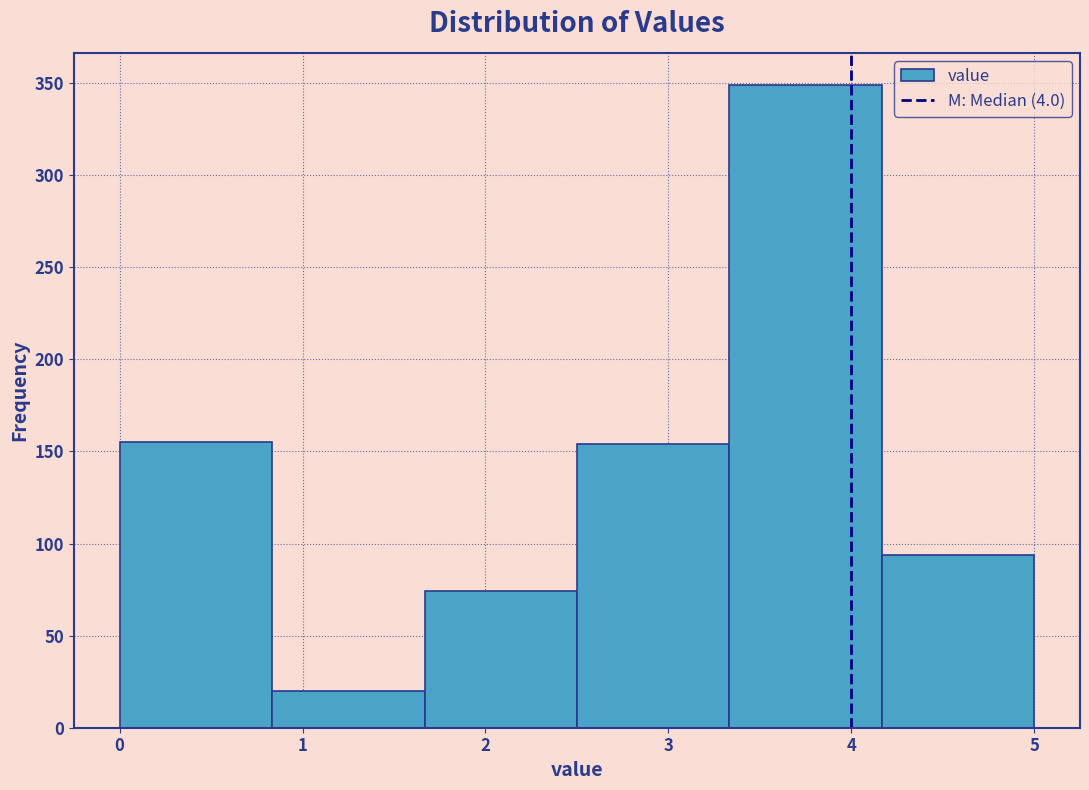

Which range on the x-axis has the tallest bar?

3.3 to 4.2